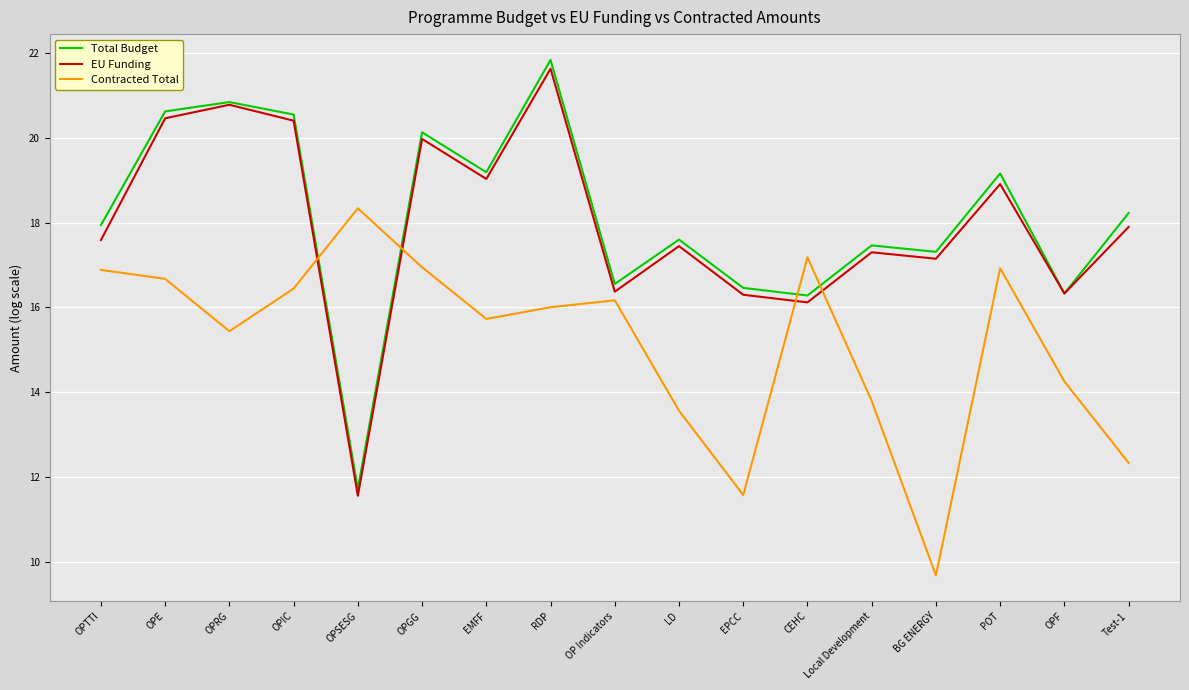

What is the difference between the highest and lowest values at OPE?

4.0